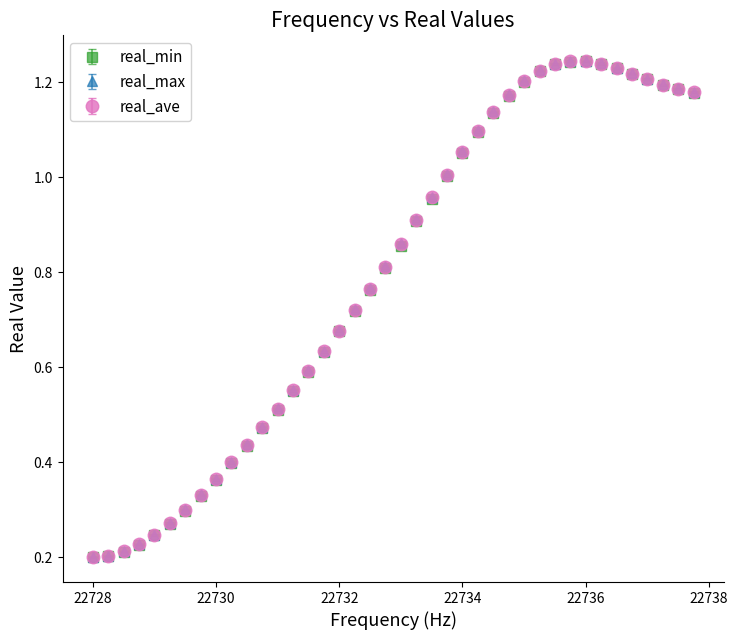

At how many categories does at least one series exceed 0?

40